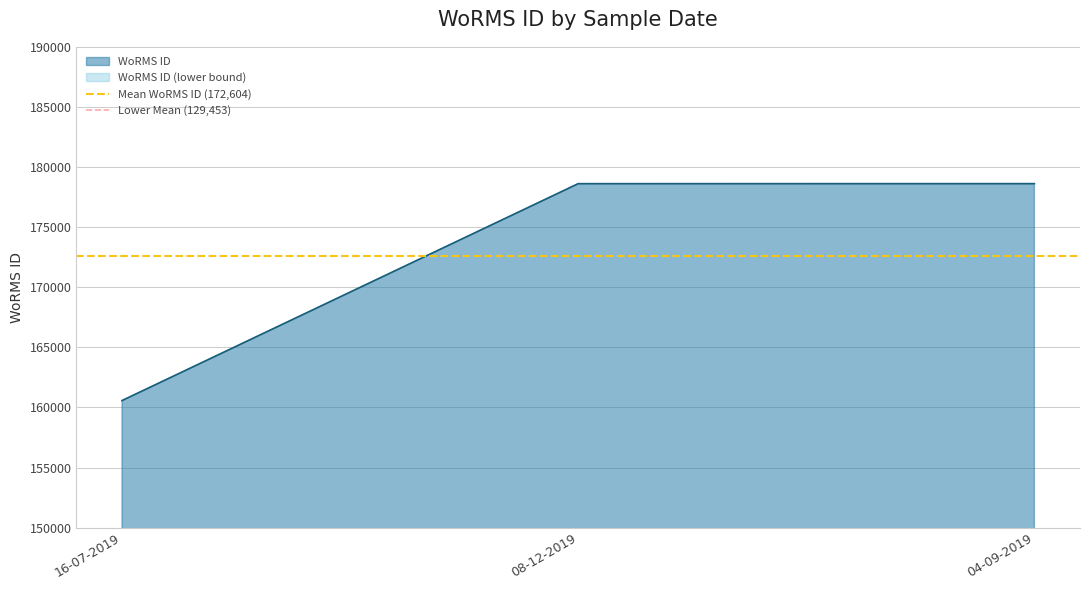

What is the lowest value of the Lower Mean (129,453) series?

129453